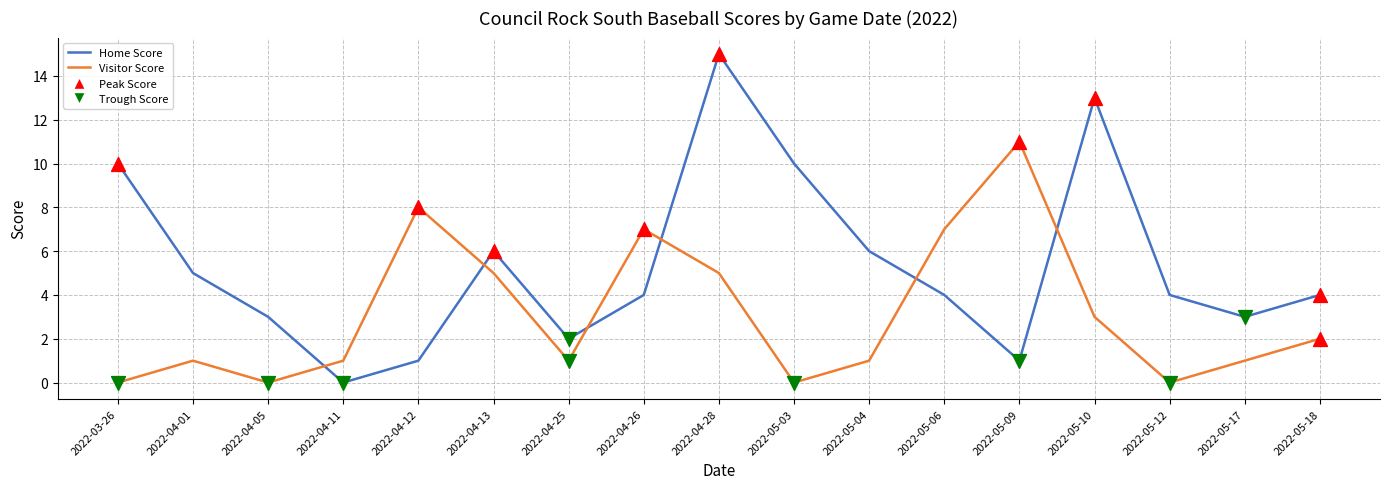

Is the value of Home Score at 2022-04-05 greater than the value of Visitor Score at 2022-03-26?

Yes